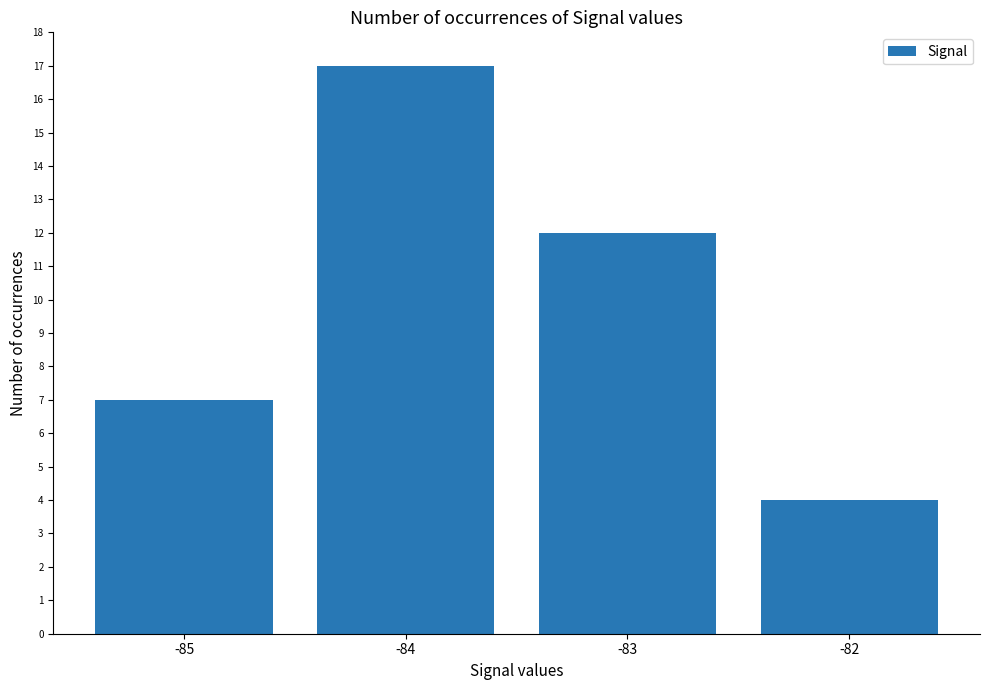

What is the sum of the values at -85 and -83?

19